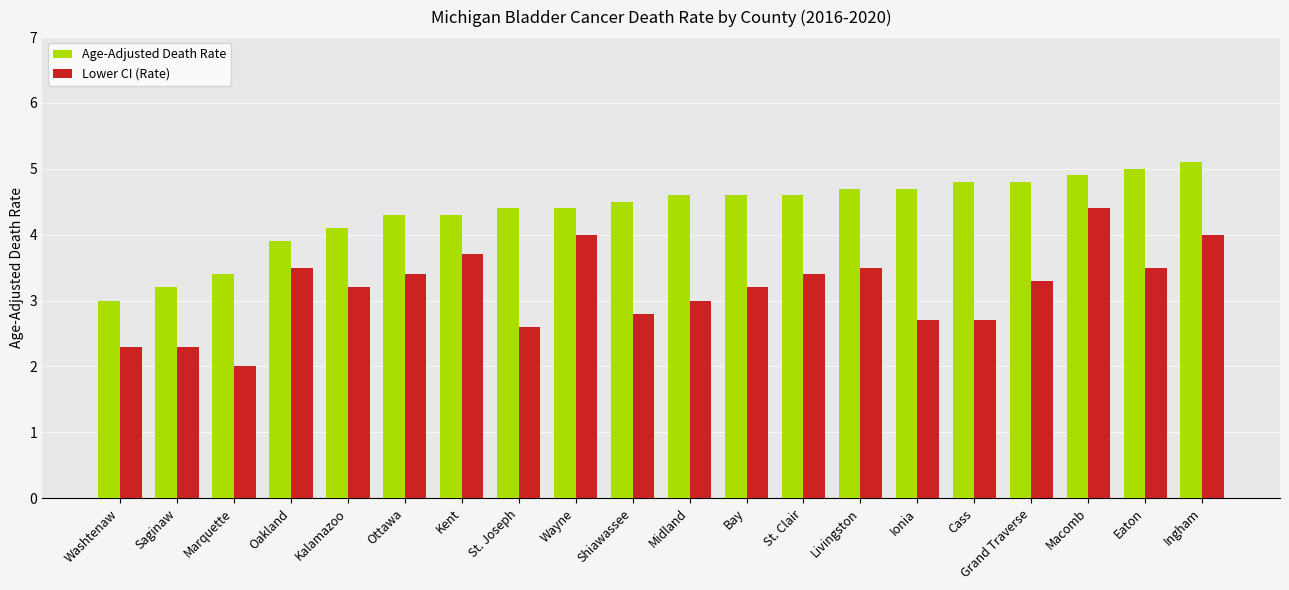

What is the total value across all series at Marquette?

5.4